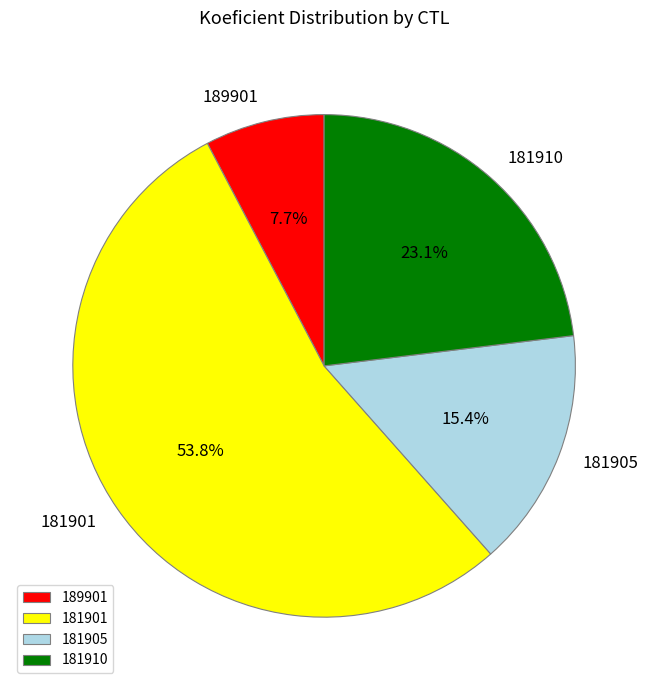

Between 181905 and 189901, which is larger?

181905